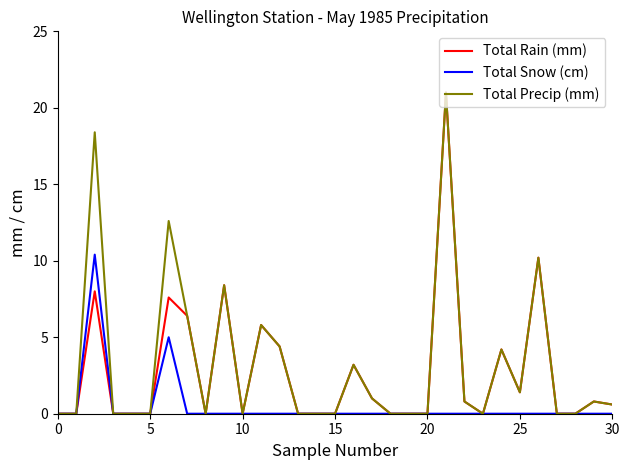

What is the greatest value displayed?

21.0